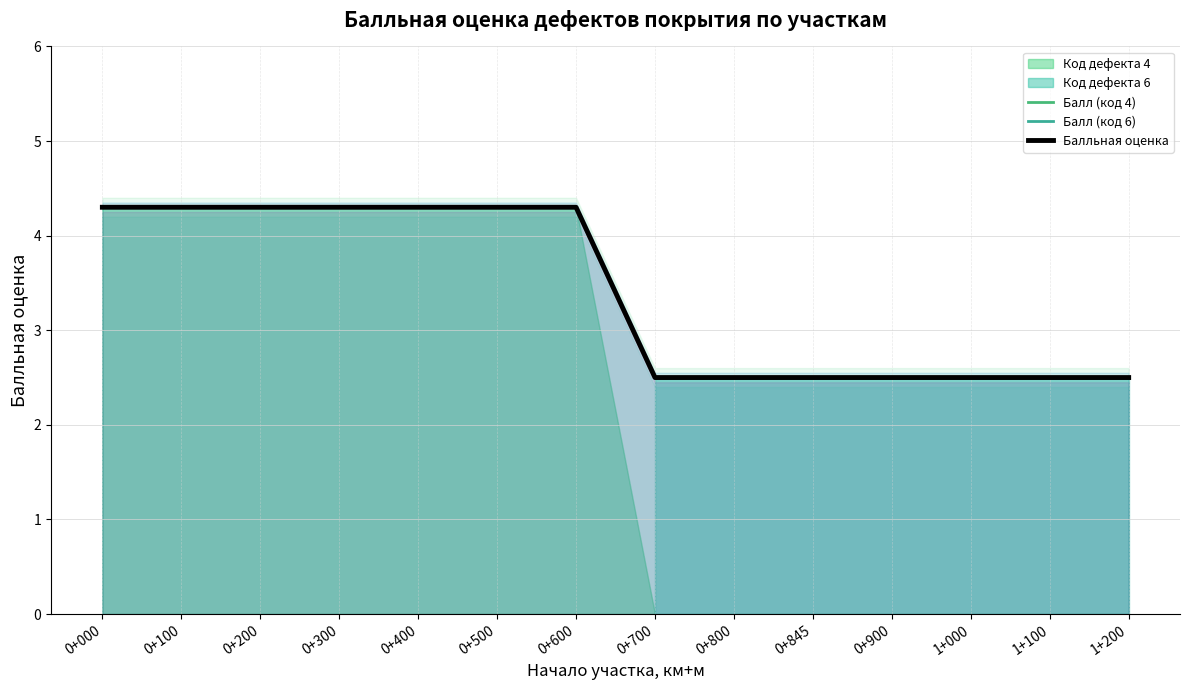

List the labels in order of value, largest first.

0+000, 0+100, 0+200, 0+300, 0+400, 0+500, 0+600, 0+700, 0+800, 0+845, 0+900, 1+000, 1+100, 1+200